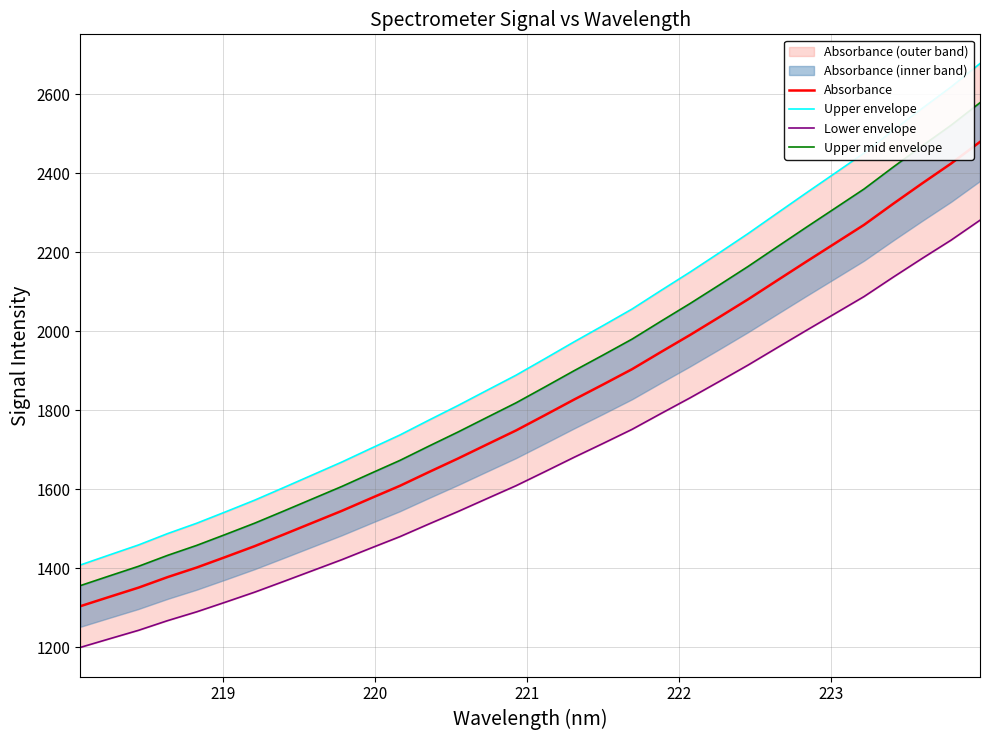

Is it true that Lower envelope equals 2090.8 at 220?

False